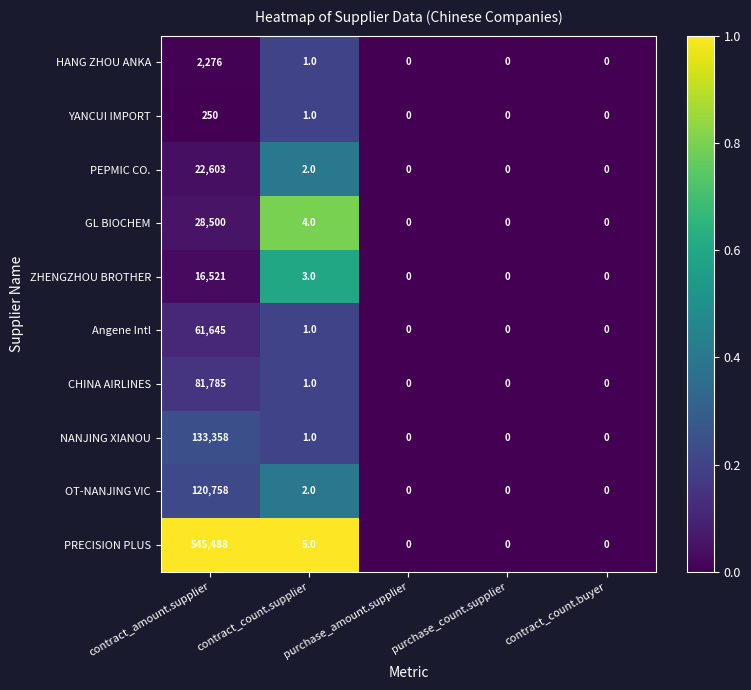

What is the sum of the HANG ZHOU ANKA values at contract_amount.supplier and contract_count.supplier?

2277